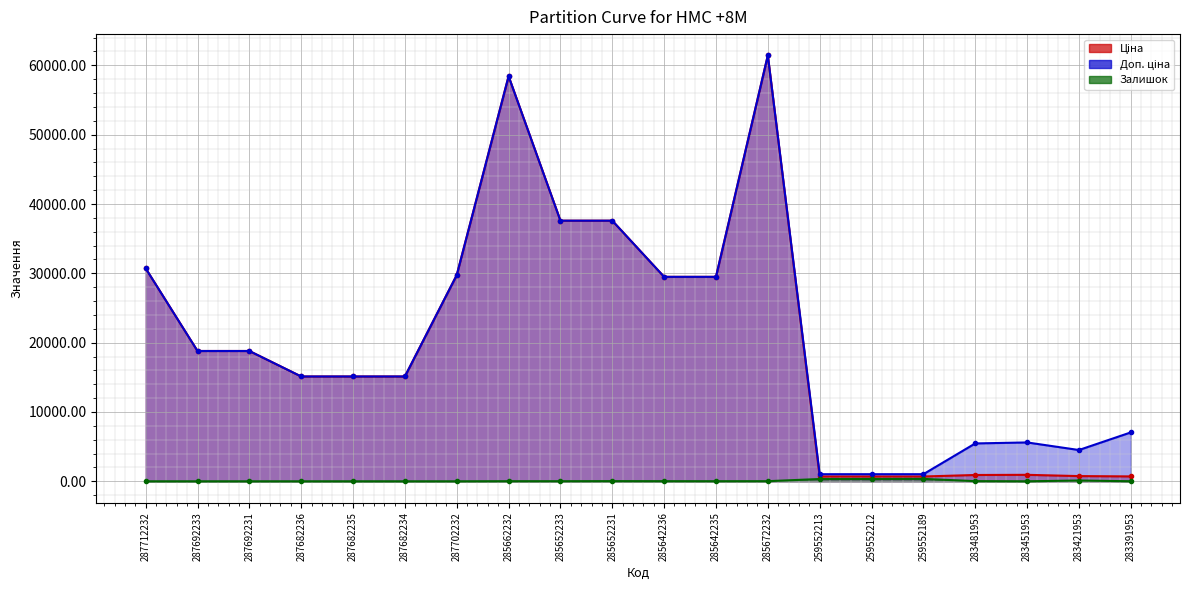

At which category is the sum across all series the highest?

285672232